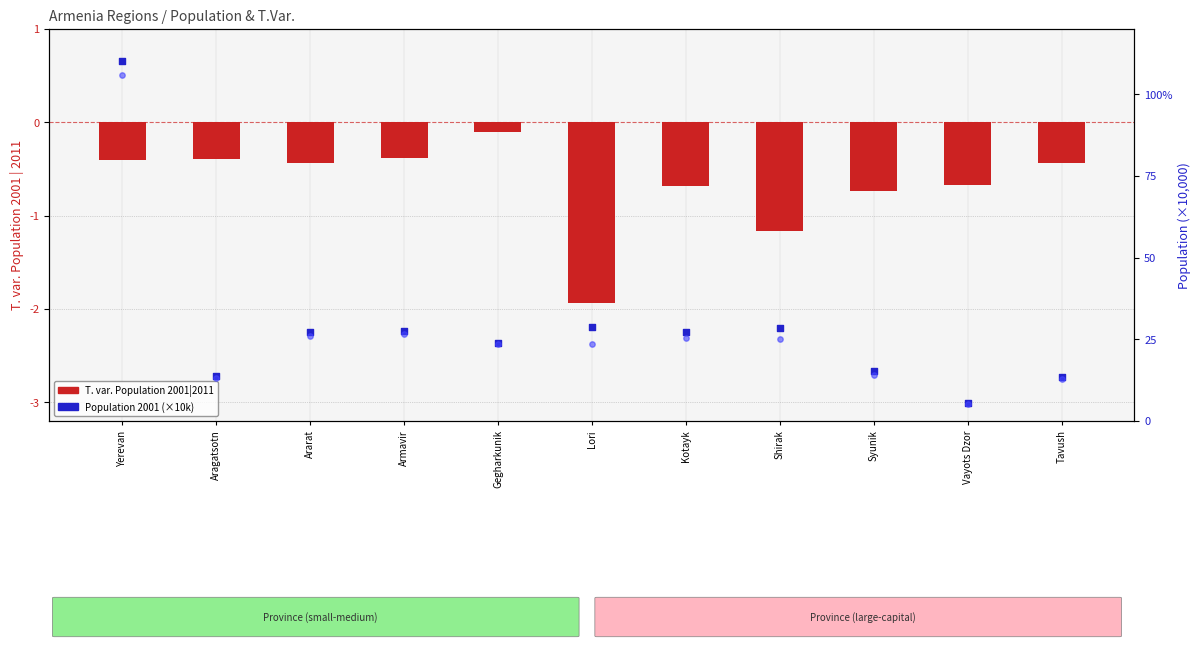

Which series has the largest Y range (max minus min)?

Population 2001 (×10k)